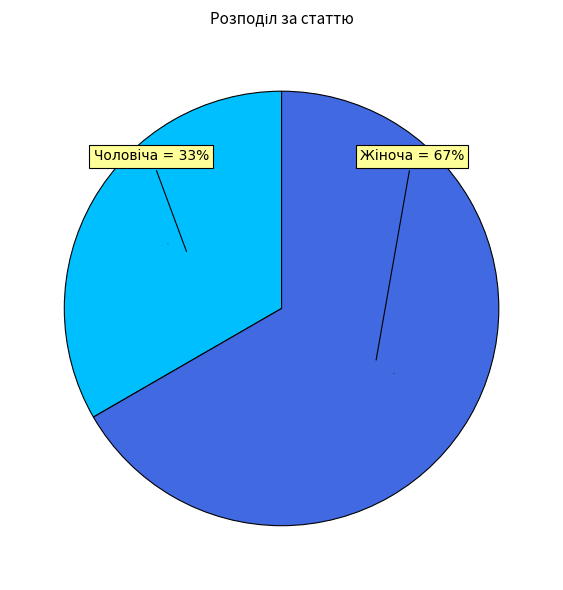

To the nearest percent, what percentage of the pie is Жіноча?

67%